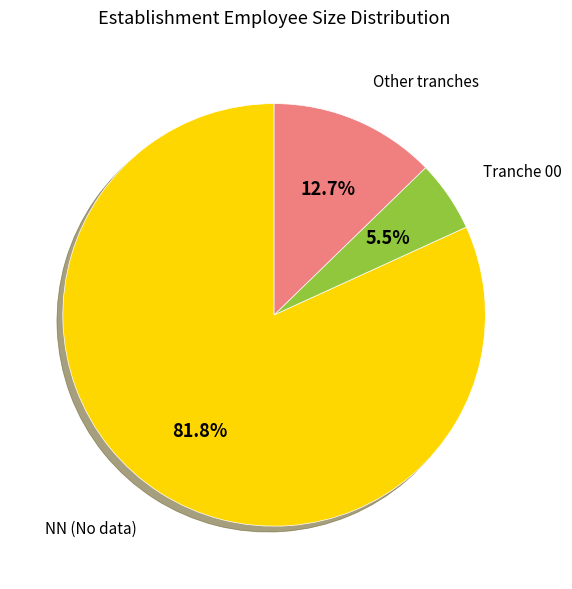

Does any single category account for the majority?

Yes